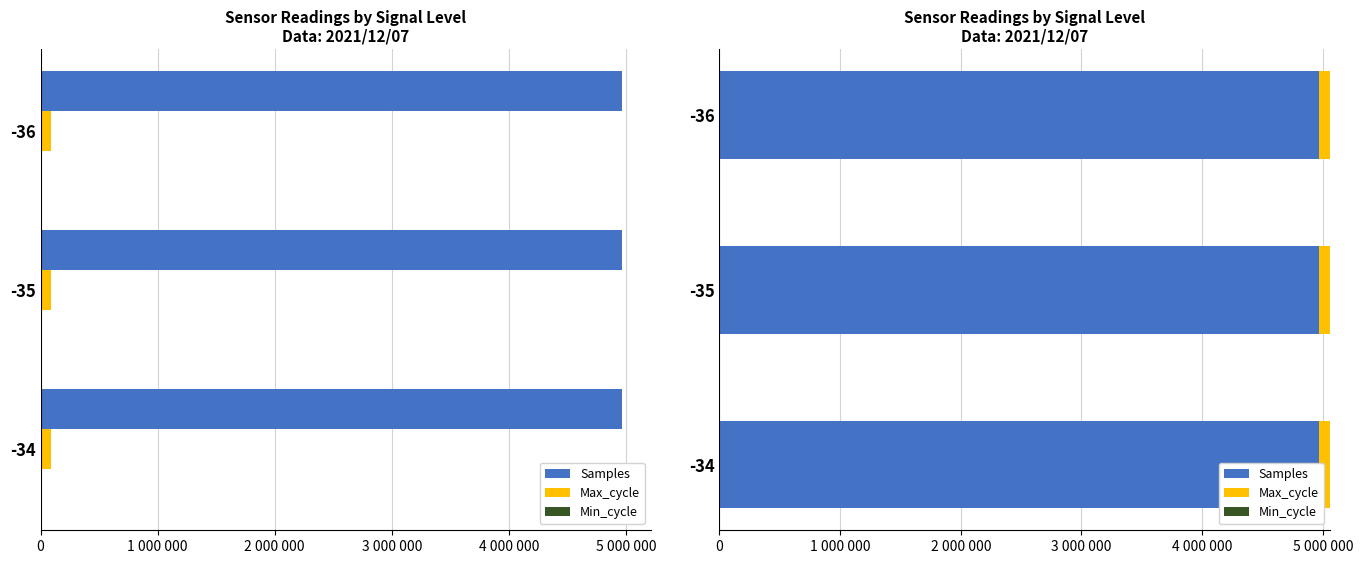

How many values in the Samples series exceed 4967950?

1